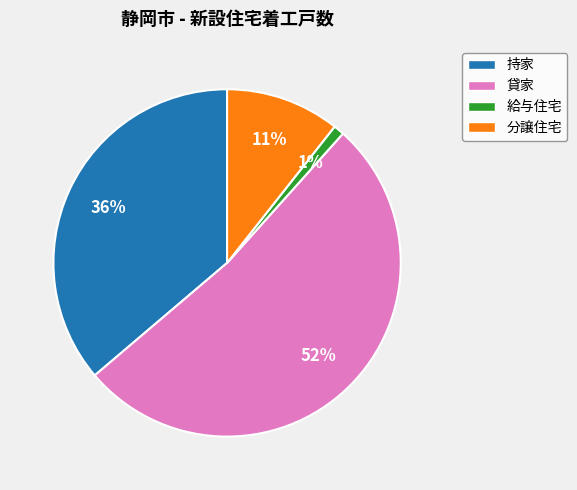

Rank the categories by value from lowest to highest.

給与住宅, 分譲住宅, 持家, 貸家